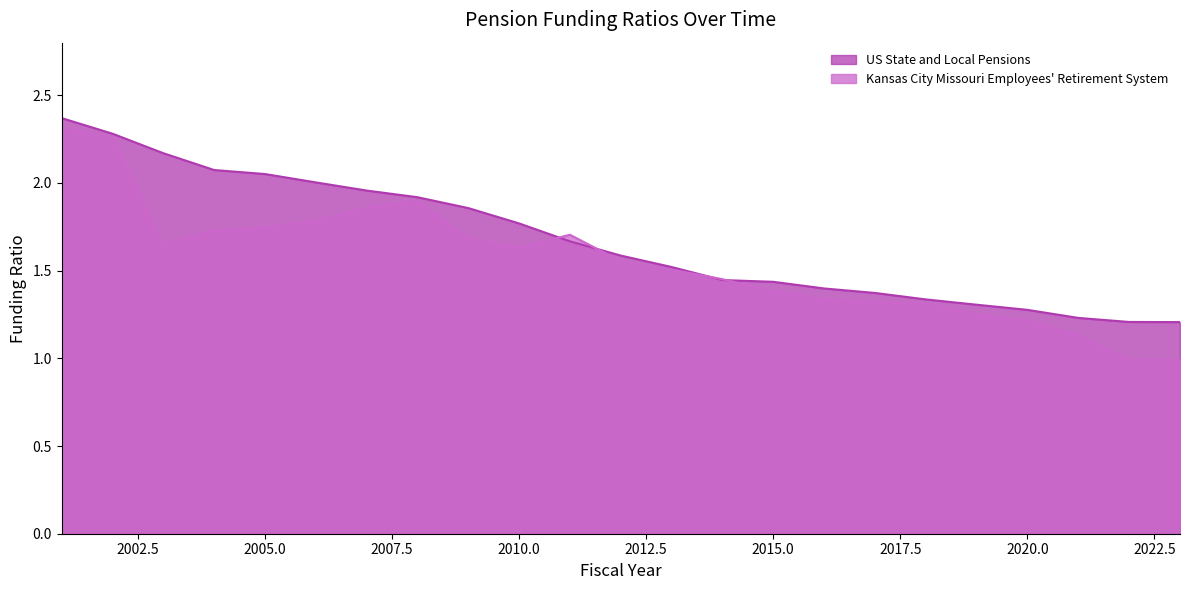

At how many categories does at least one series exceed 1?

23